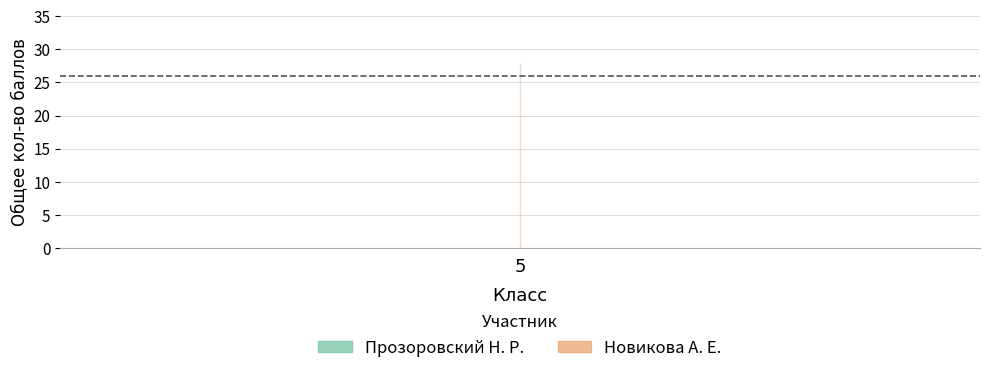

Reading left to right, what are all the values shown in this chart?

28	24